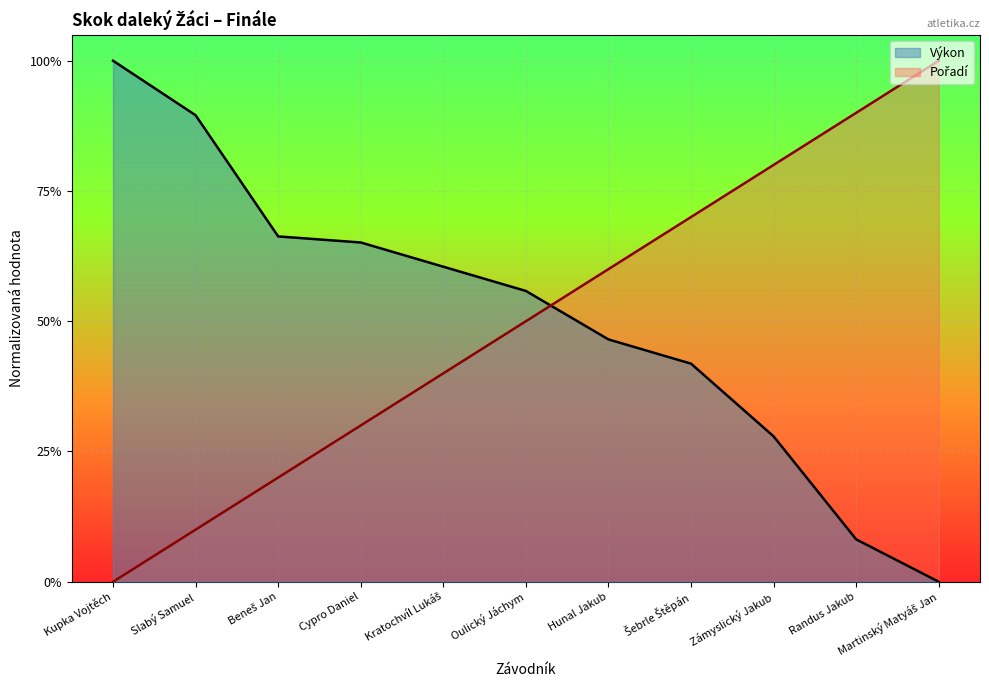

At how many categories does at least one series exceed 0?

11